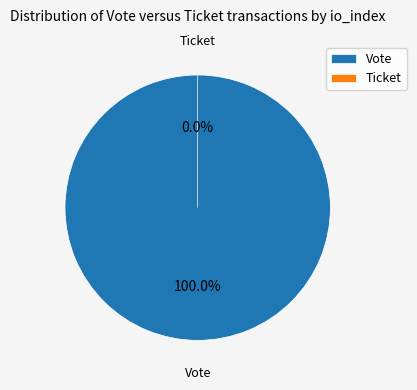

Which category has the smallest portion of the pie?

Ticket